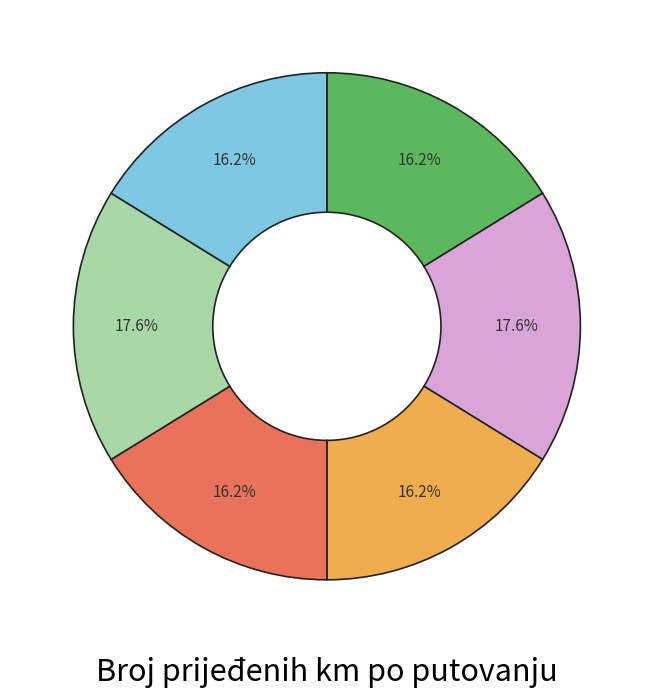

Does any single category account for the majority?

No